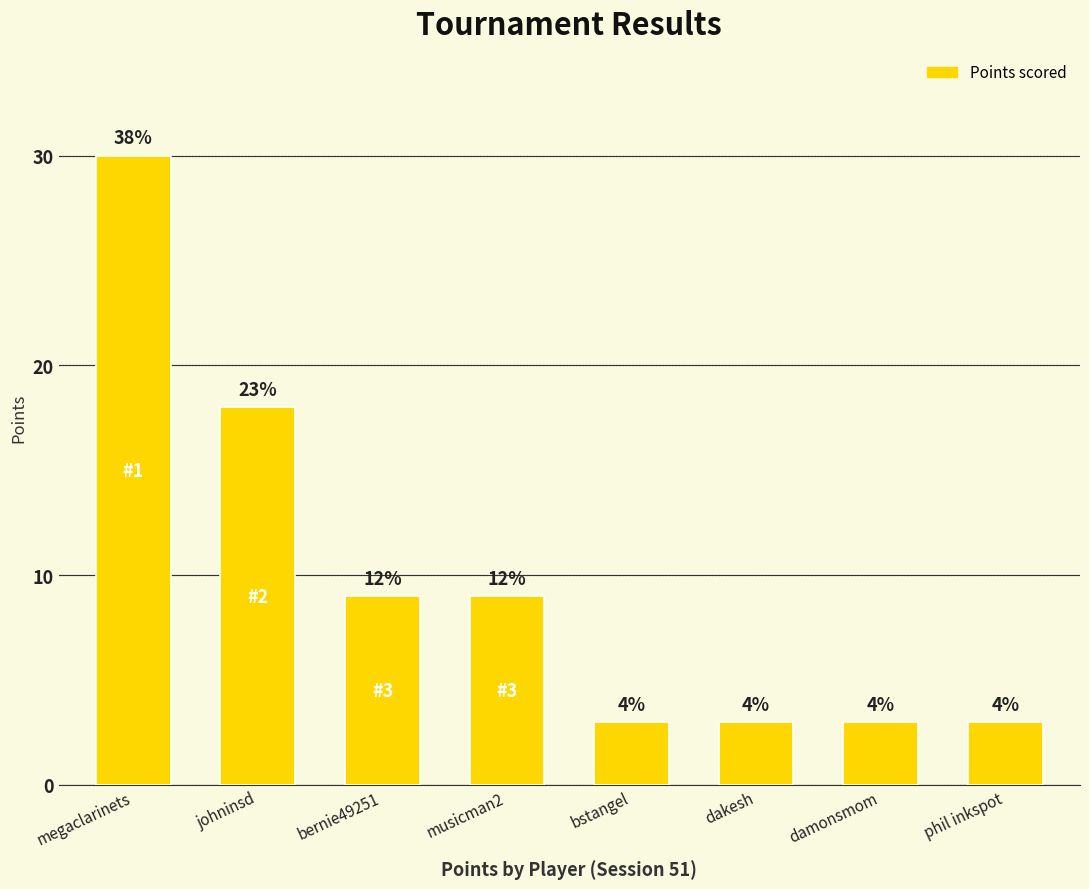

List the labels in order of value, largest first.

megaclarinets, johninsd, bernie49251, musicman2, bstangel, dakesh, damonsmom, phil inkspot